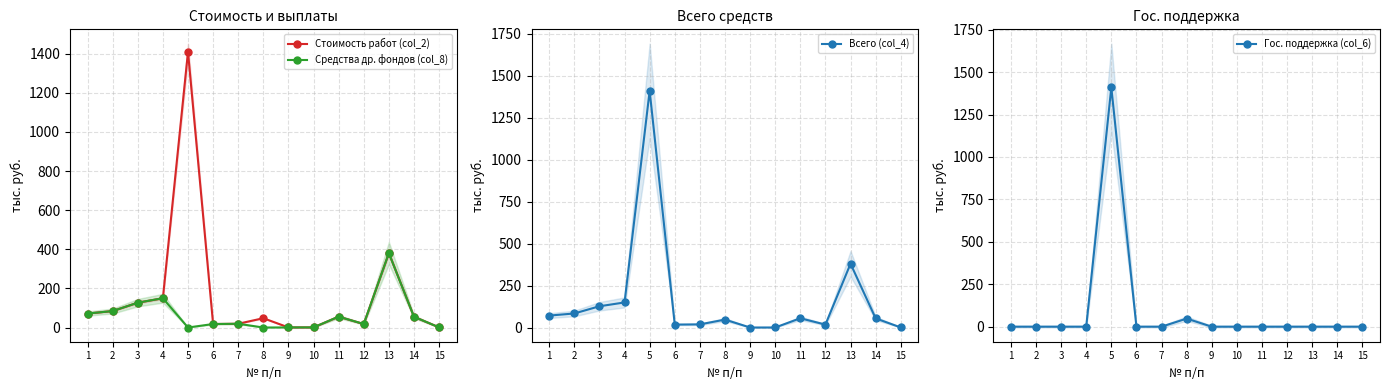

Which series has the largest total across all categories?

Стоимость работ (col_2)